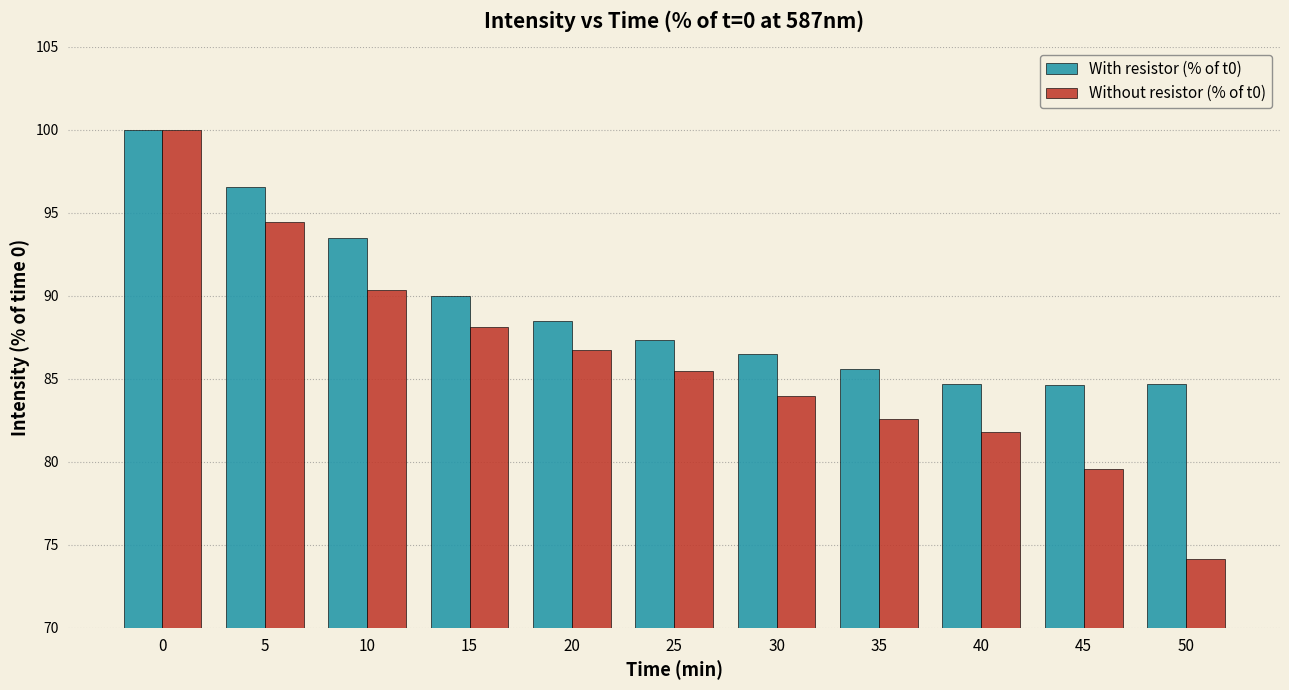

What is the maximum value shown in the chart?

100.0